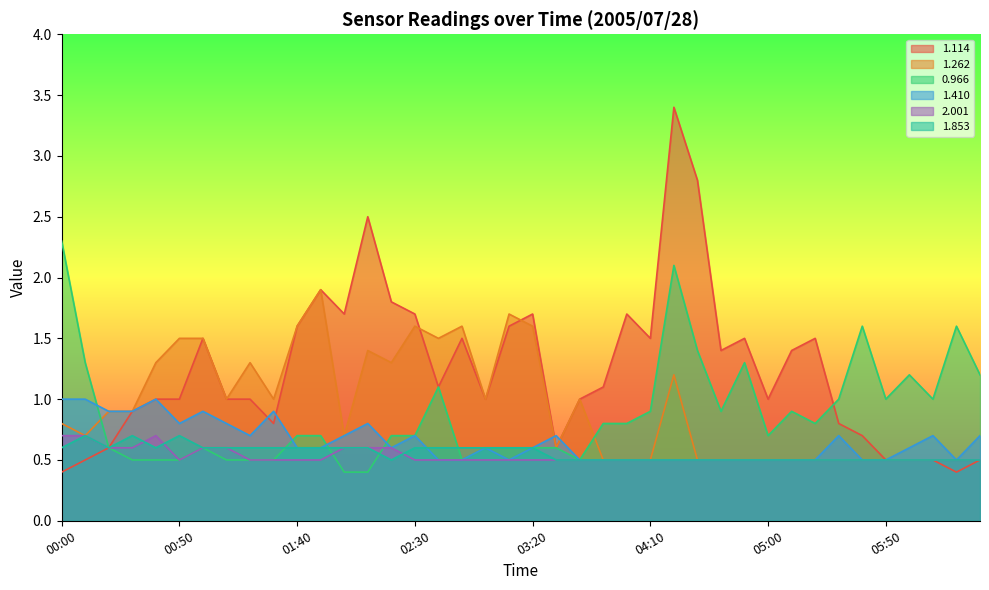

The 1.114 series shows 1.1 at 01:40. True or false?

False